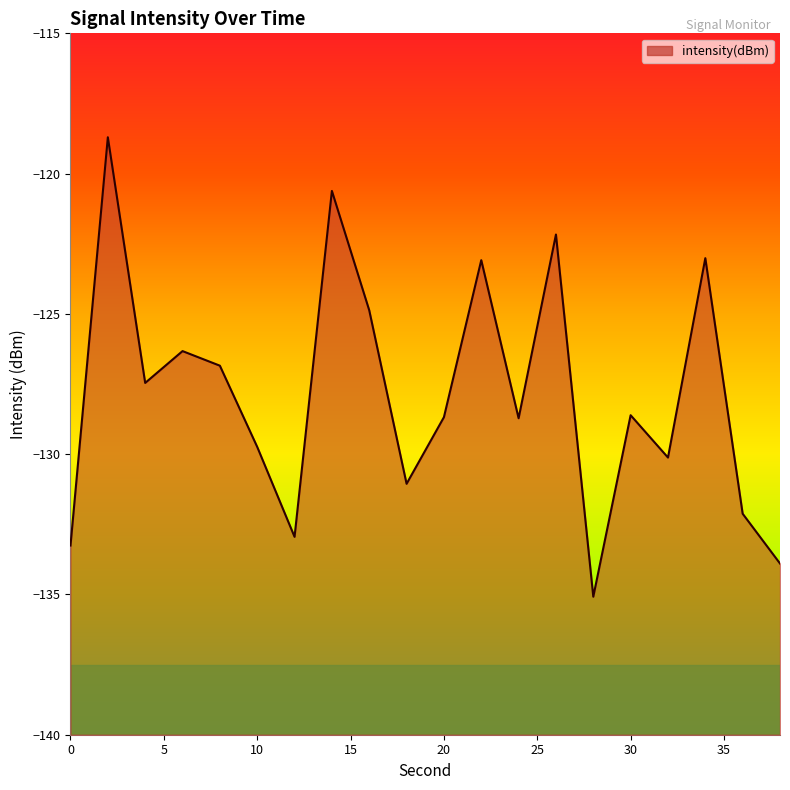

What is the change in value from 2 to 22?

-4.4